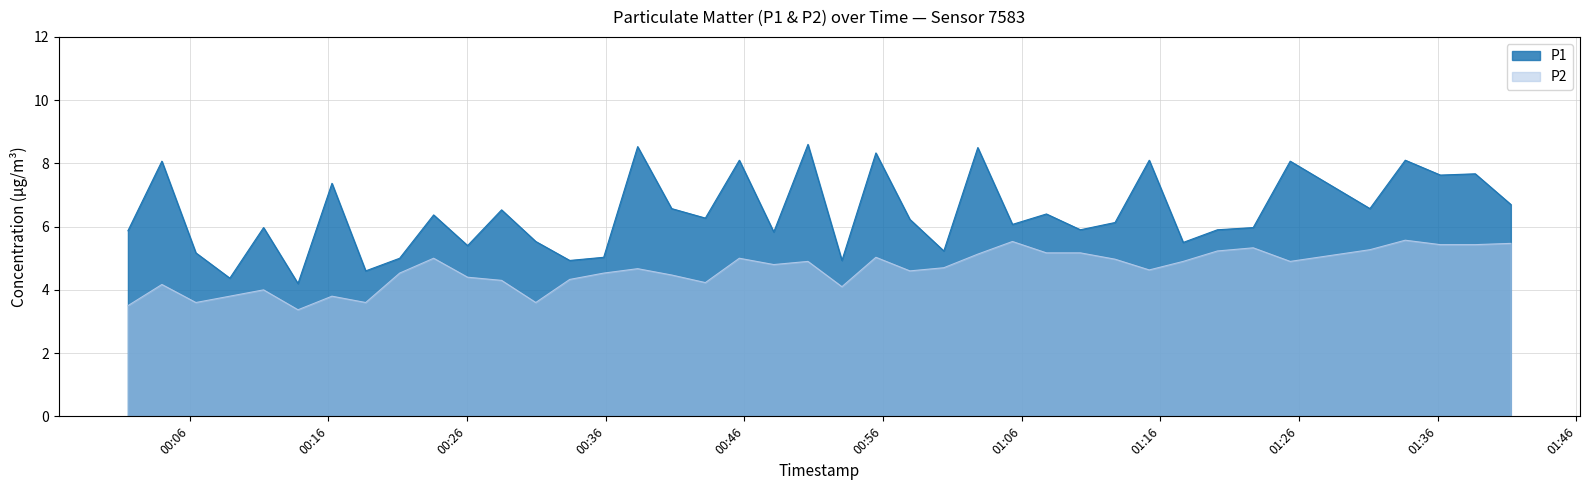

How many interior local valleys does the P1 series have?

14